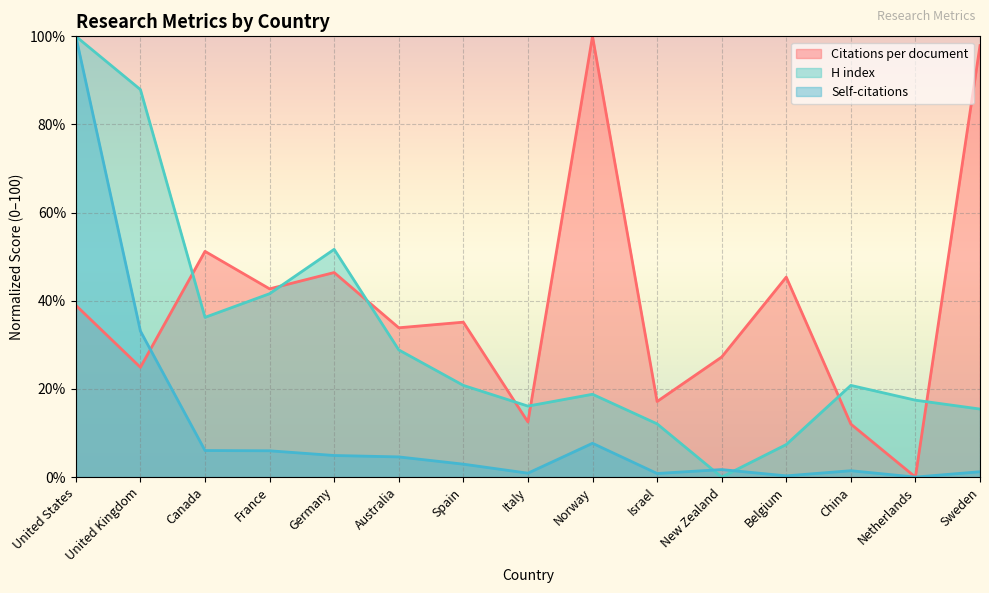

At which category is the sum across all series the highest?

United States